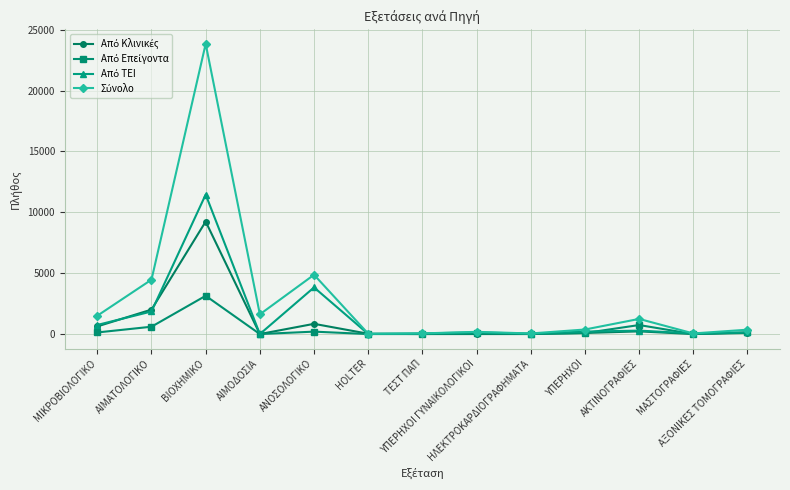

In Από Επείγοντα, how many points are lower than both neighbors (excluding endpoints)?

3